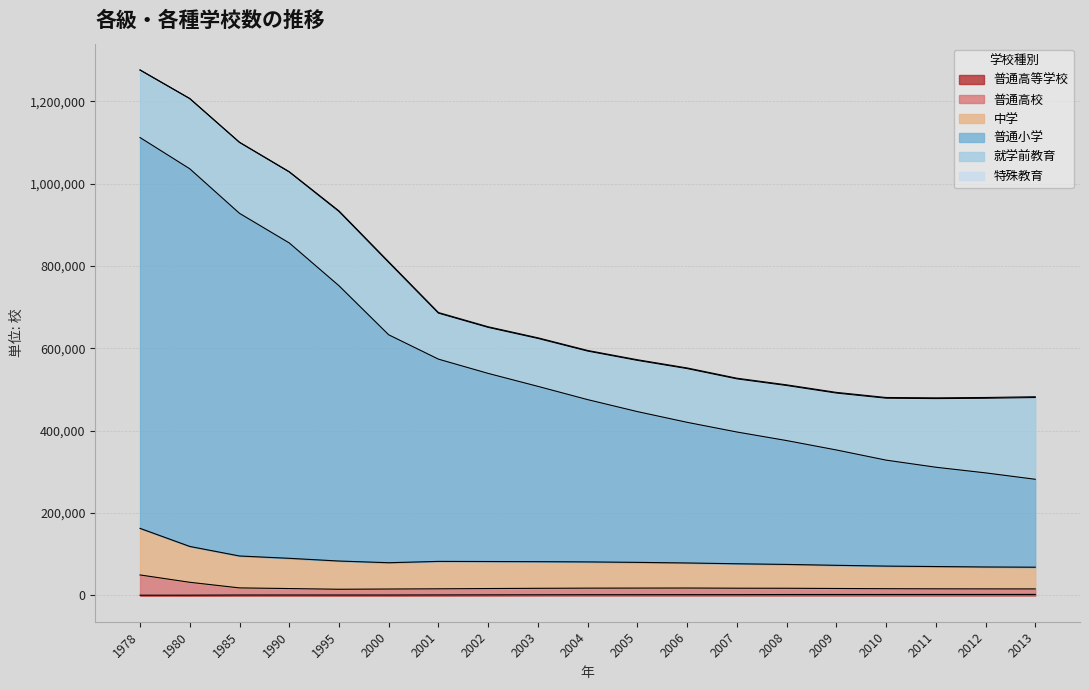

List the labels in order of 普通高等学校 value, largest first.

2013, 2012, 2011, 2010, 2009, 2008, 2007, 2006, 2005, 2004, 2003, 2002, 2001, 1990, 1995, 2000, 1985, 1980, 1978